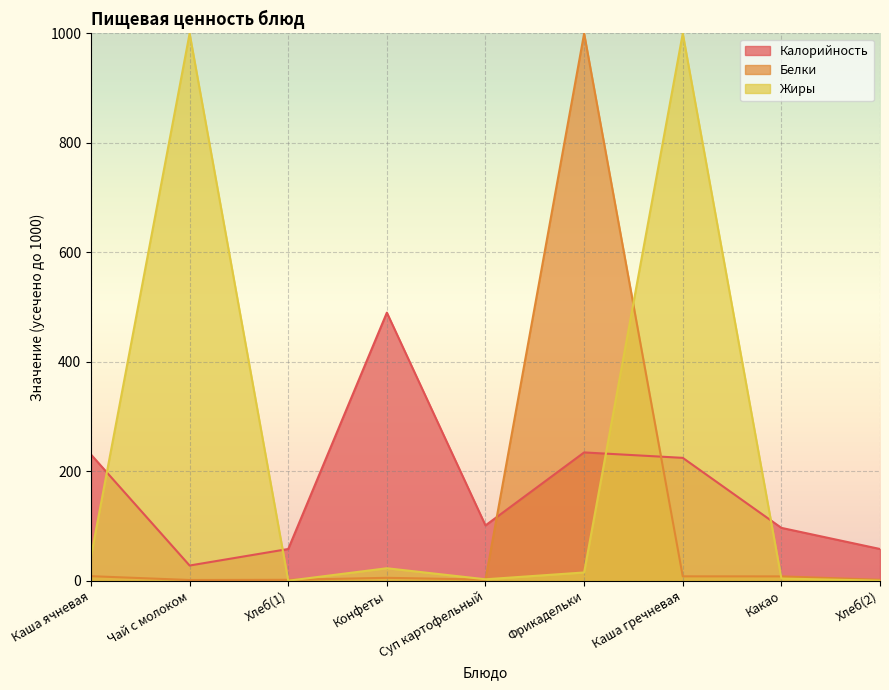

At which label does Белки reach its minimum?

Чай с молоком